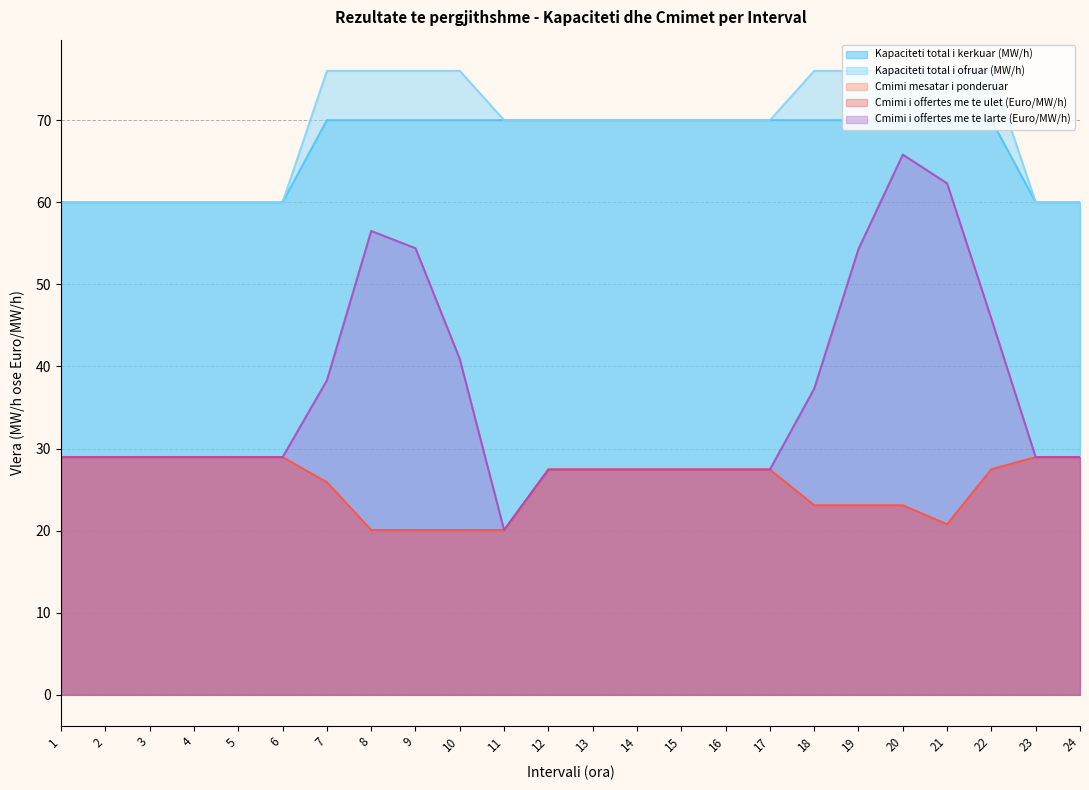

Rank the categories by Cmimi i offertes me te larte (Euro/MW/h) value from lowest to highest.

11, 12, 13, 14, 15, 16, 17, 1, 2, 3, 4, 5, 6, 23, 24, 18, 7, 10, 22, 19, 9, 8, 21, 20